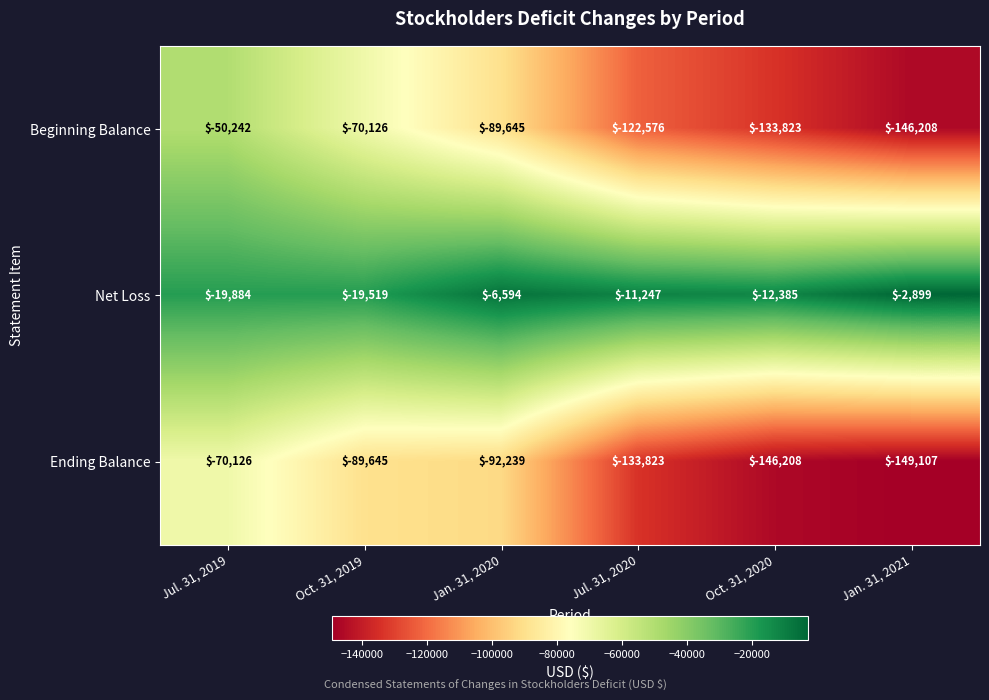

How many Beginning Balance values are between -133823 and -70126?

4